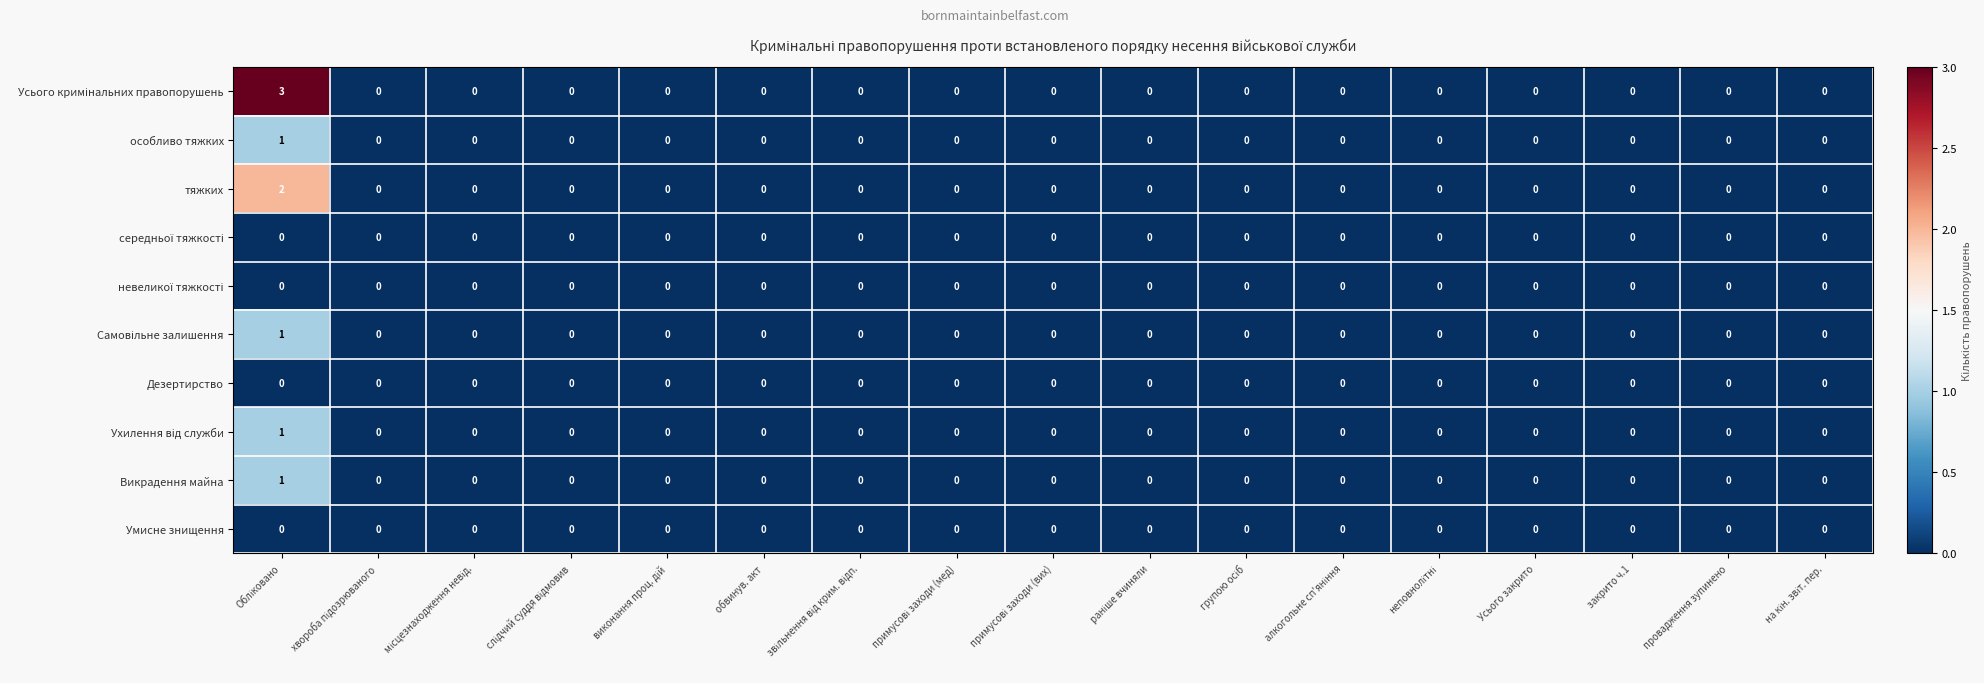

How many categories are shown in the chart?

17